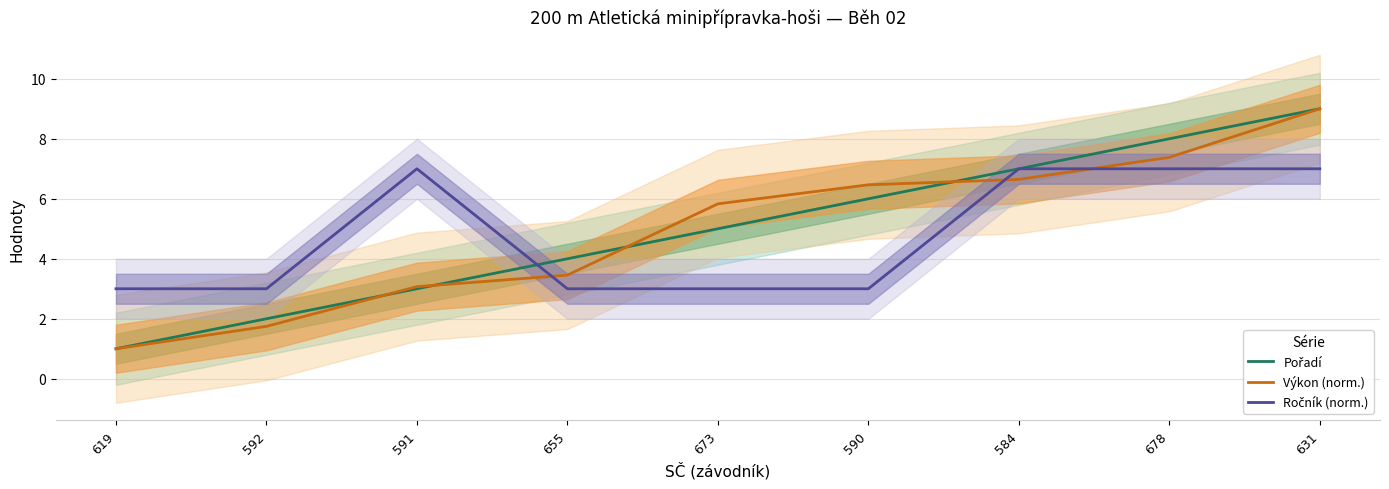

What is the highest value of the Pořadí series?

9.0